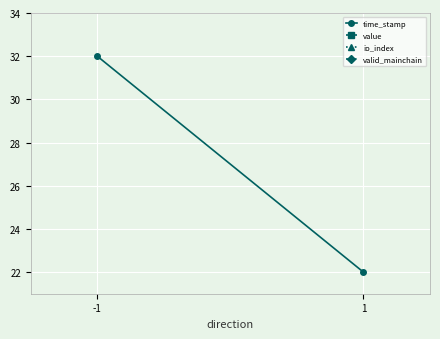

What is the spread (max minus min) of values at 1?

22